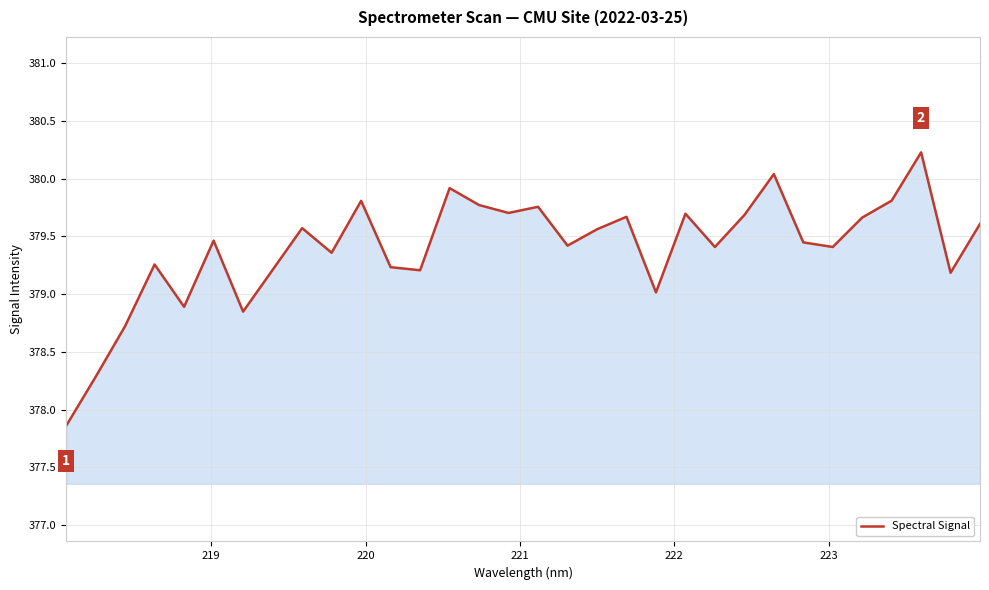

What is the sum of all values?

12140.7